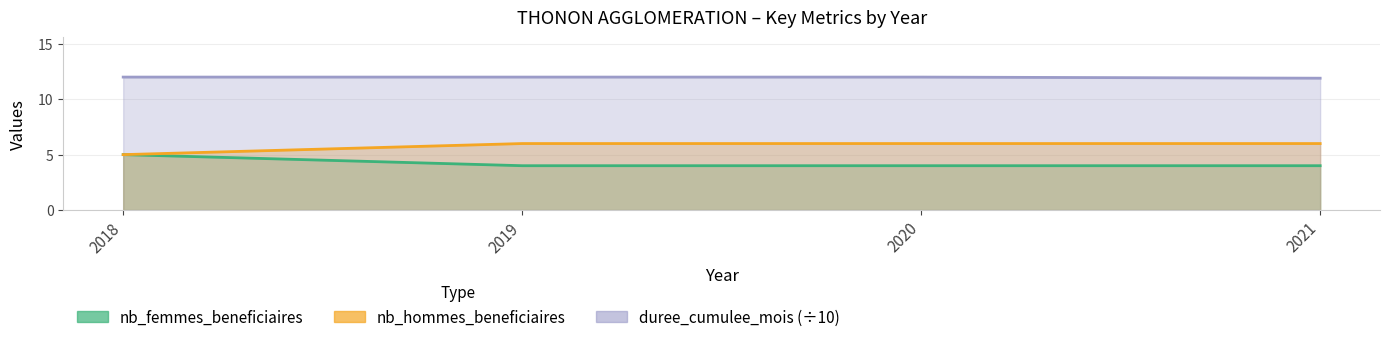

List the series in order of their peak value, highest first.

duree_cumulee_mois, nb_hommes_beneficiaires, nb_femmes_beneficiaires